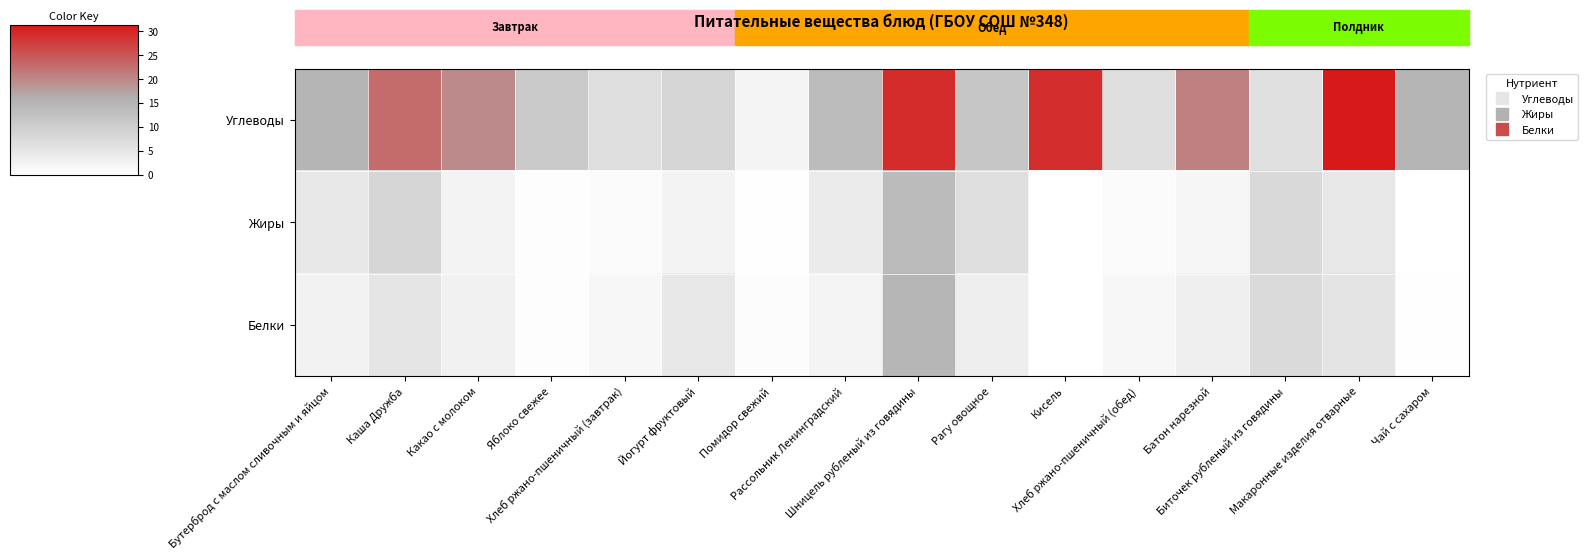

Which series has the largest total across all categories?

Углеводы